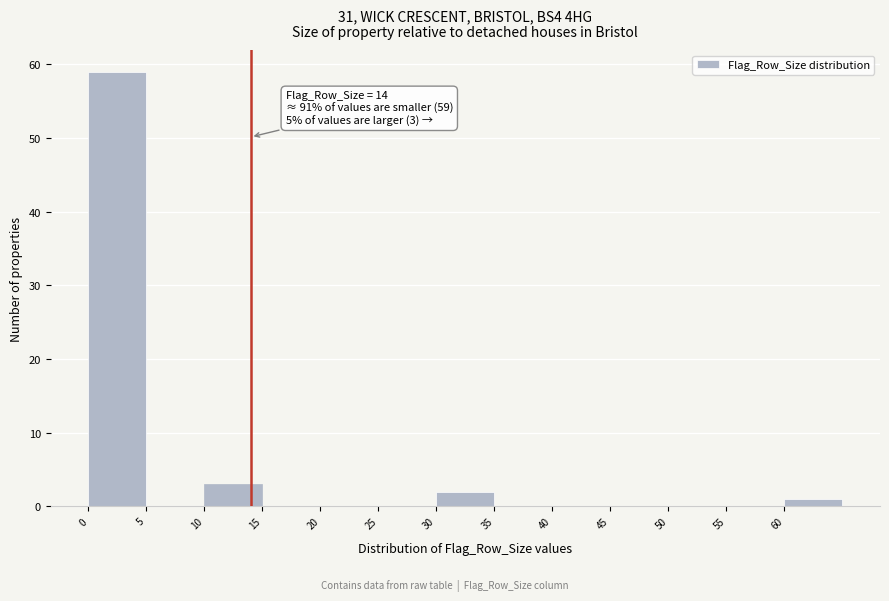

Over which range of the x-axis is the bar tallest?

0 to 5